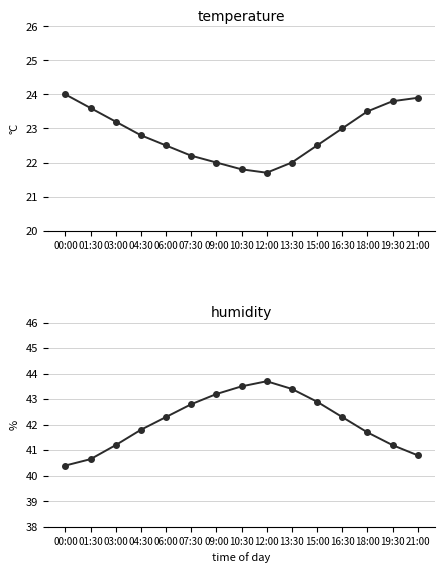

The temperature series shows 22.0 at 13:30. True or false?

True